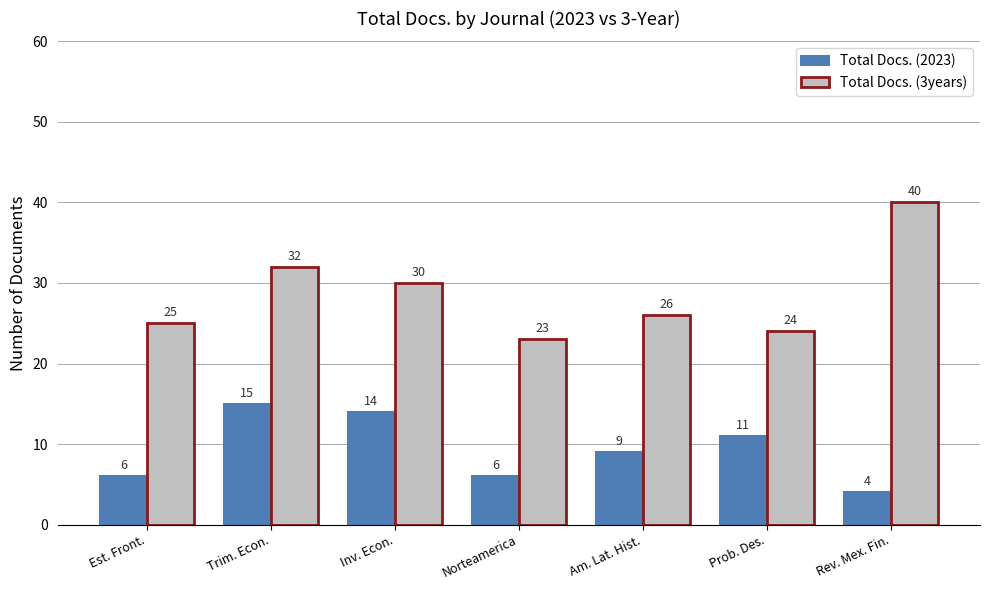

Rank the series at Rev. Mex. Fin. from highest to lowest value.

Total Docs. (3years), Total Docs. (2023)